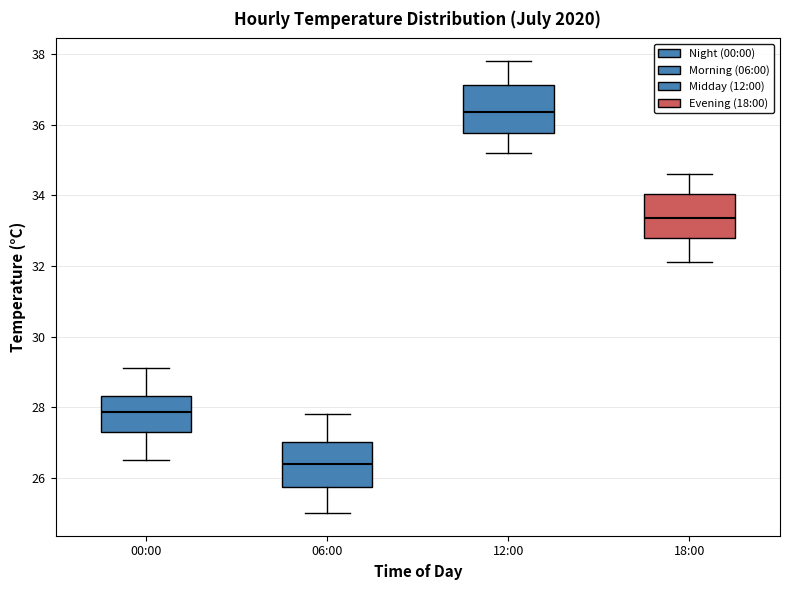

Reading left to right, transcribe this box plot: for each box, give where its median line is, the range the box spans, and where its two whiskers end, as read against the y-axis. The values are not printed on the chart, so give them approximately, as read against the axis.

00:00: median 27.8, box 27.4 to 28.4, whiskers 26.6 to 29.2
06:00: median 26.4, box 25.8 to 27.0, whiskers 25.0 to 27.8
12:00: median 36.4, box 35.8 to 37.2, whiskers 35.2 to 37.8
18:00: median 33.4, box 32.8 to 34.0, whiskers 32.2 to 34.6